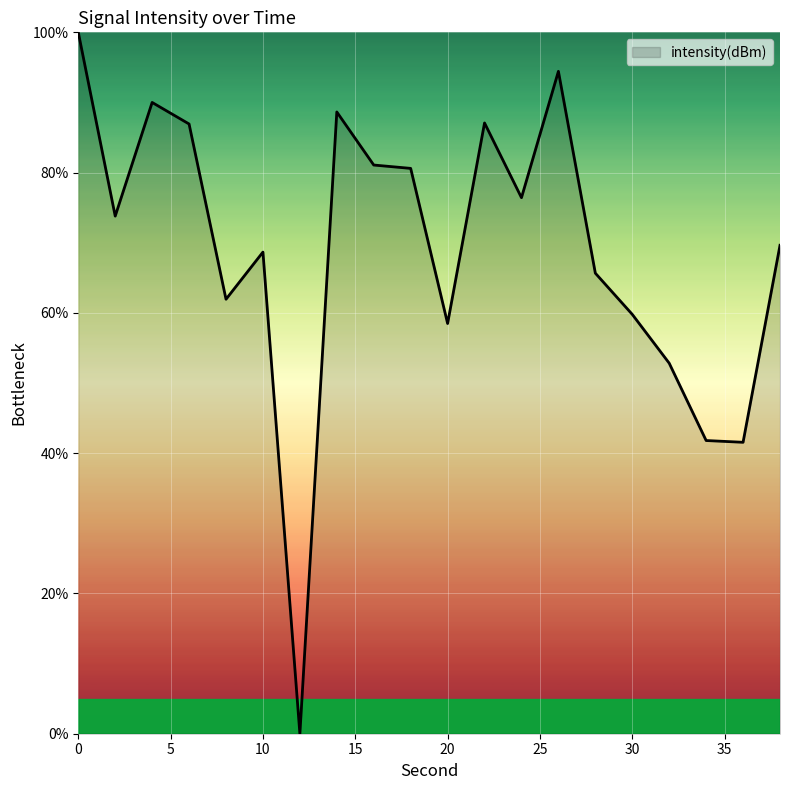

Where is the data nearest to the value 50?

32